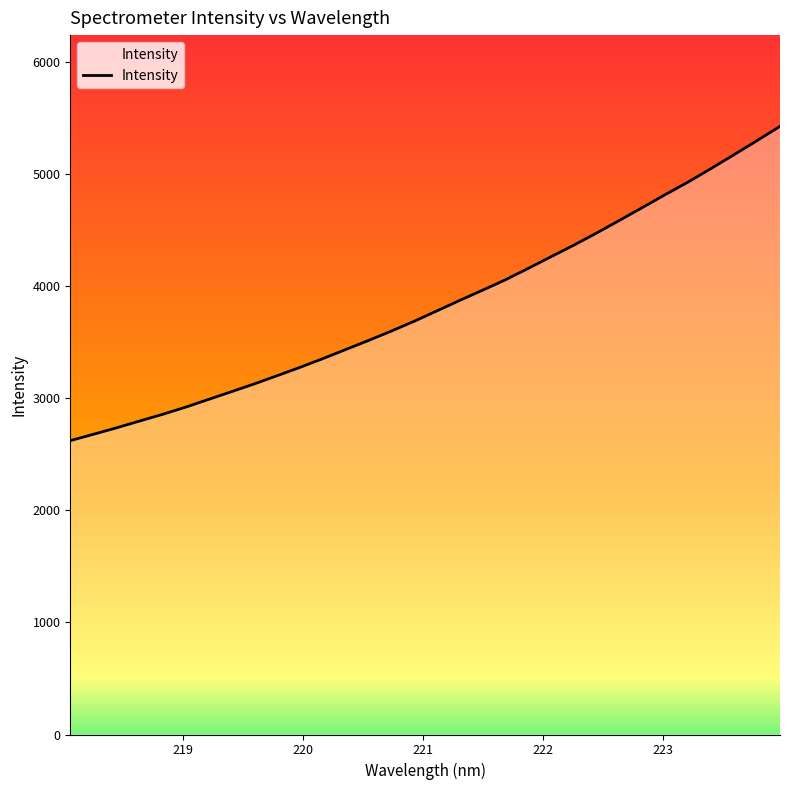

What is the maximum value shown in the chart?

5427.7